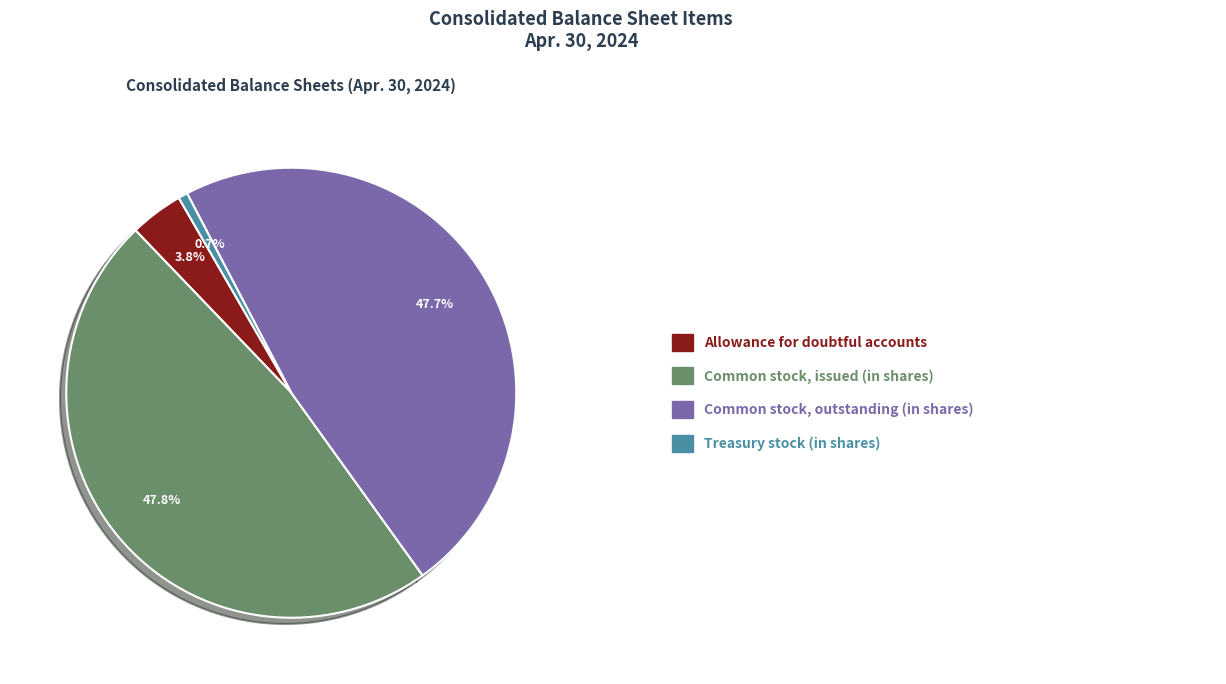

Is there a majority slice in this chart?

No